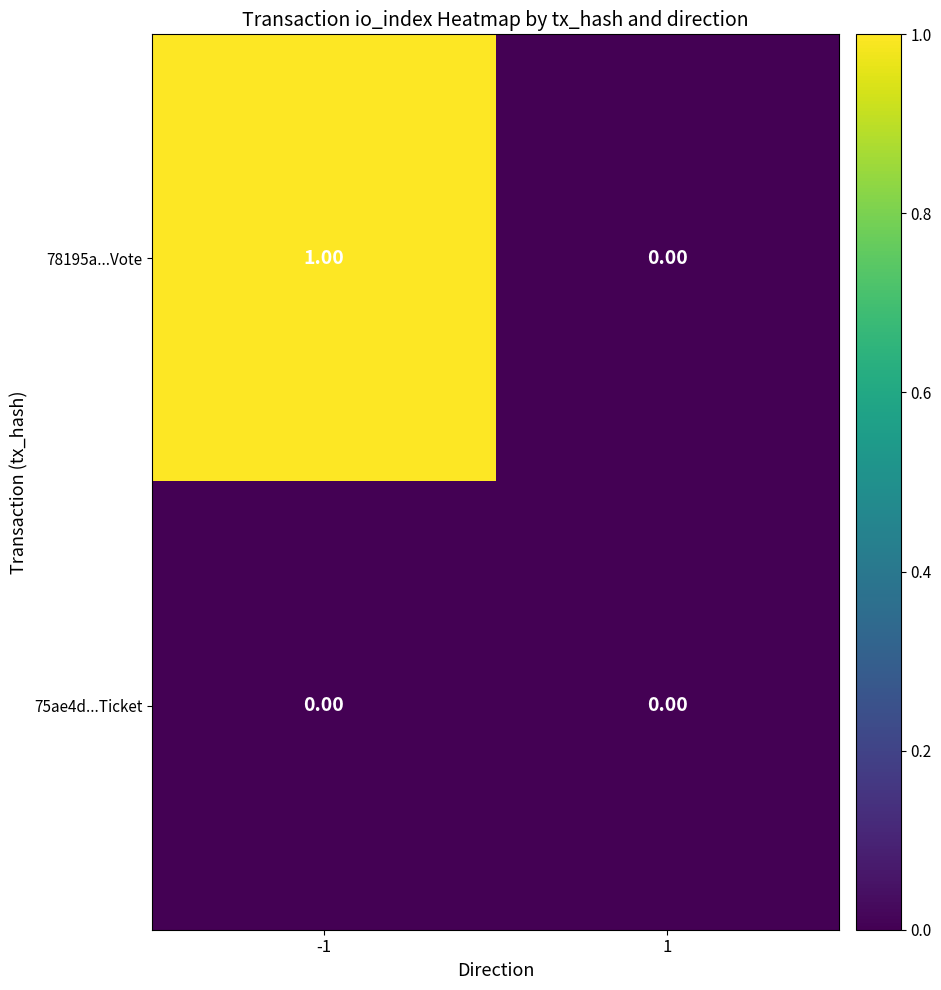

Which series has the largest total across all categories?

78195a...Vote